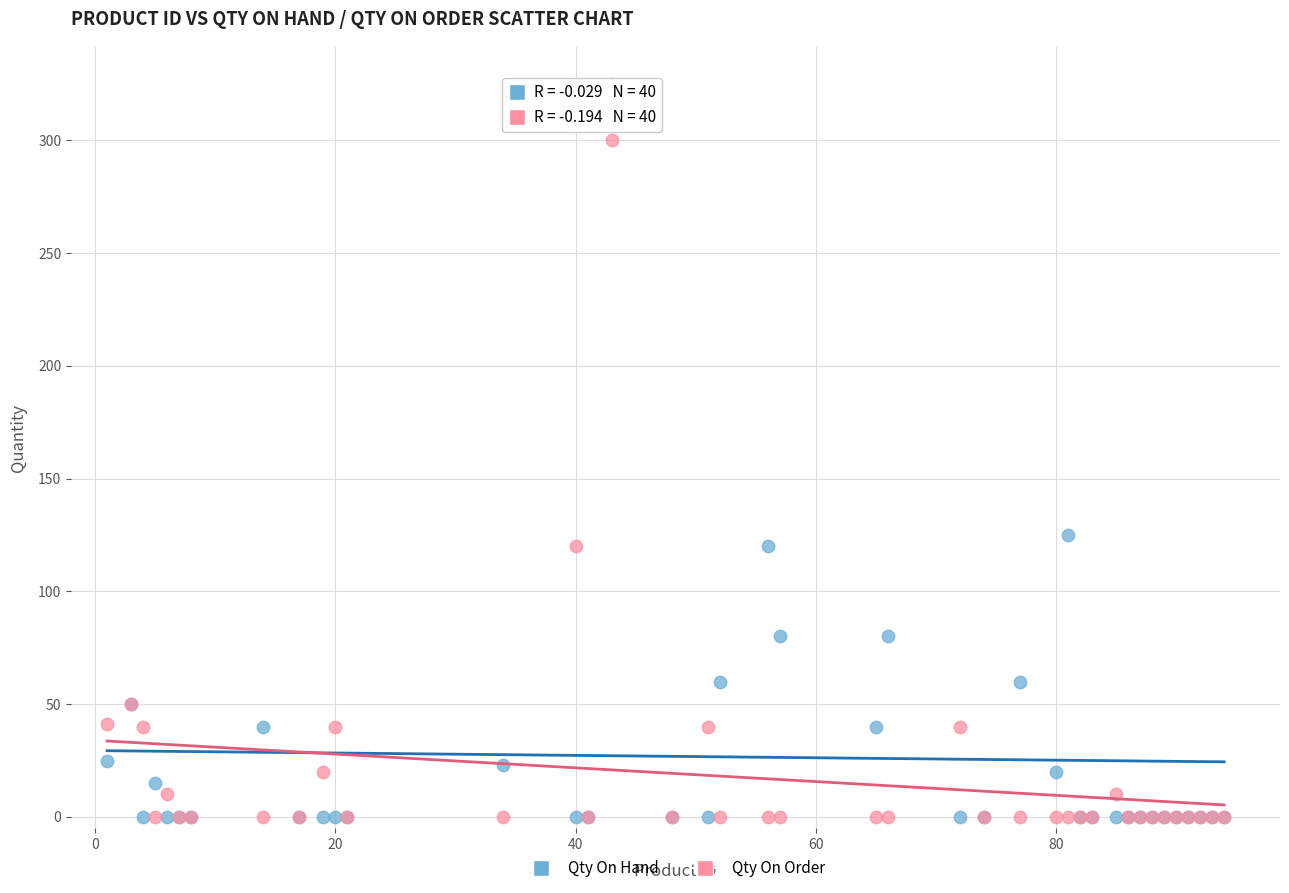

Across all series, what Y value is closest to 162?

125